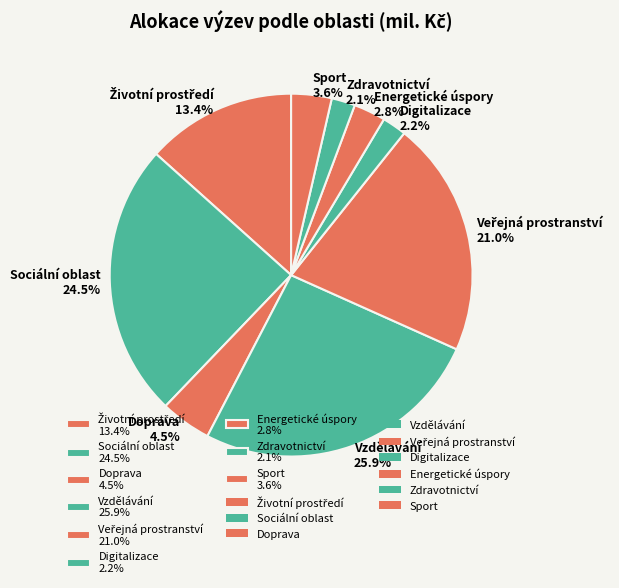

What percentage is NOT represented by Zdravotnictví?

97.9%